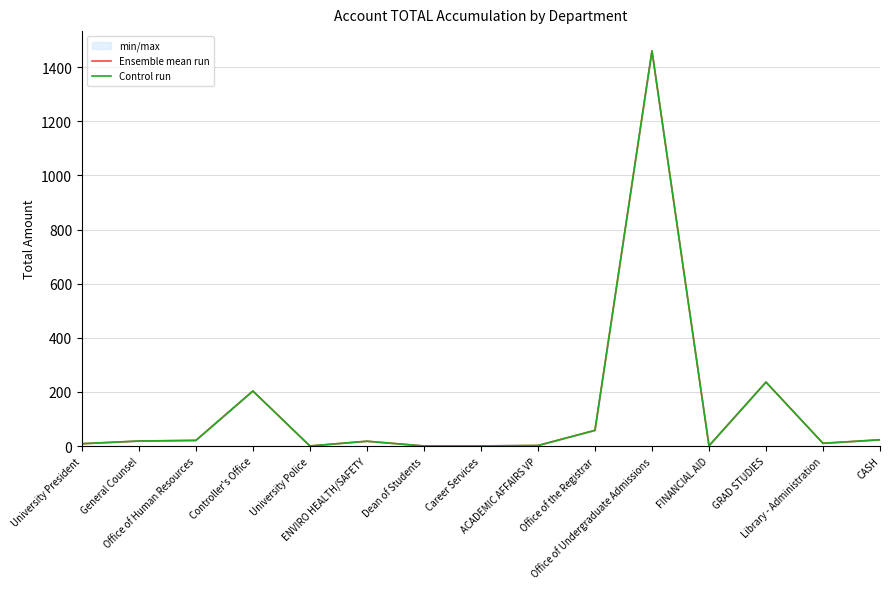

After their last crossing, which series has the higher values: Ensemble mean run or Control run?

Control run